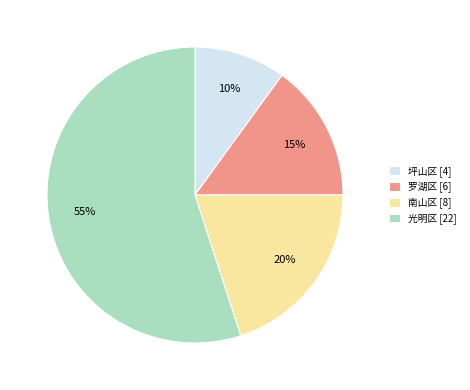

True or false: 罗湖区 [6] accounts for 15% of the total.

True